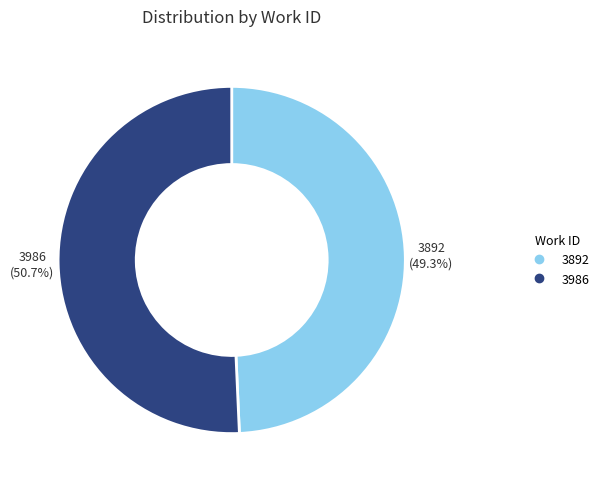

Does any single category account for the majority?

Yes